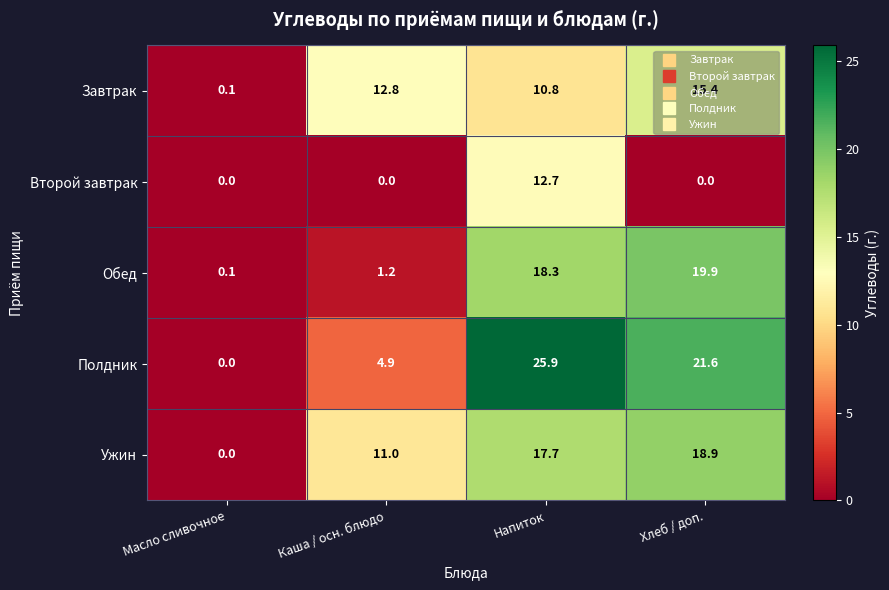

Which category has the highest value in the Завтрак series?

Хлеб / доп.